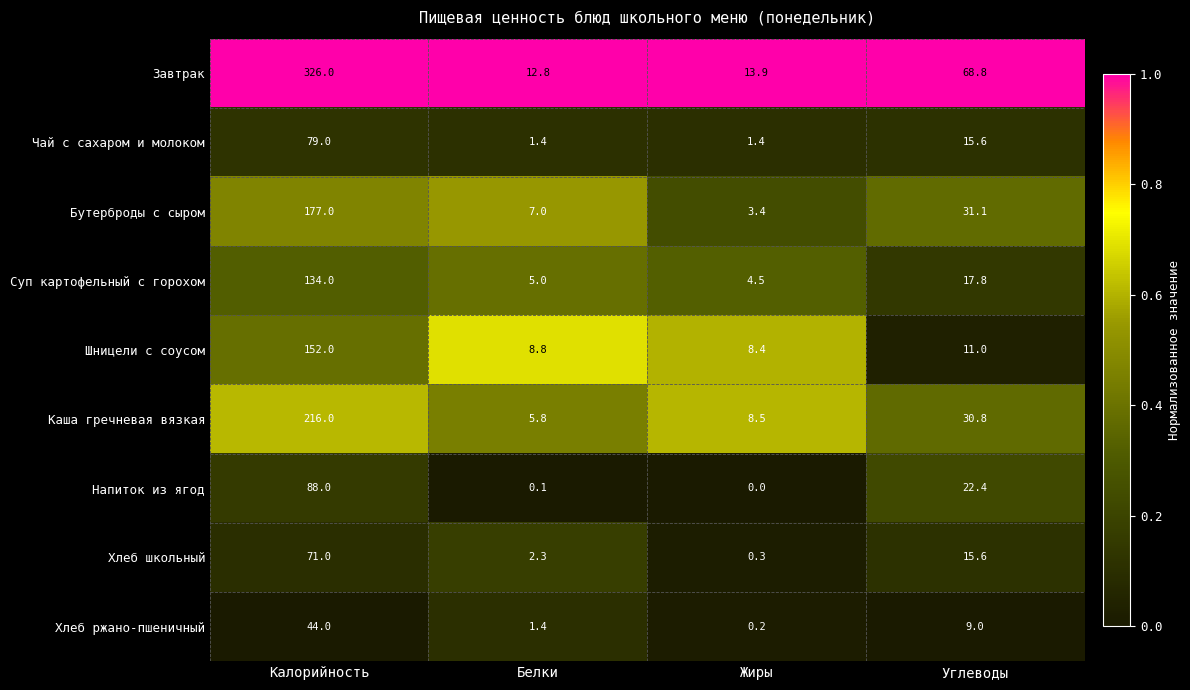

At how many categories does at least one series exceed 0?

4